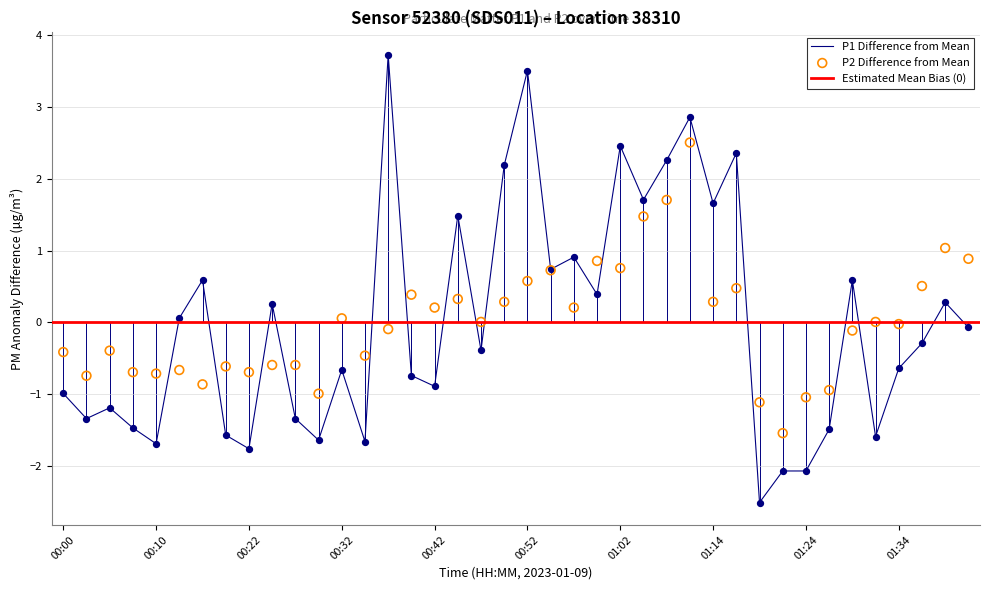

Which series reaches the minimum Y coordinate?

P1